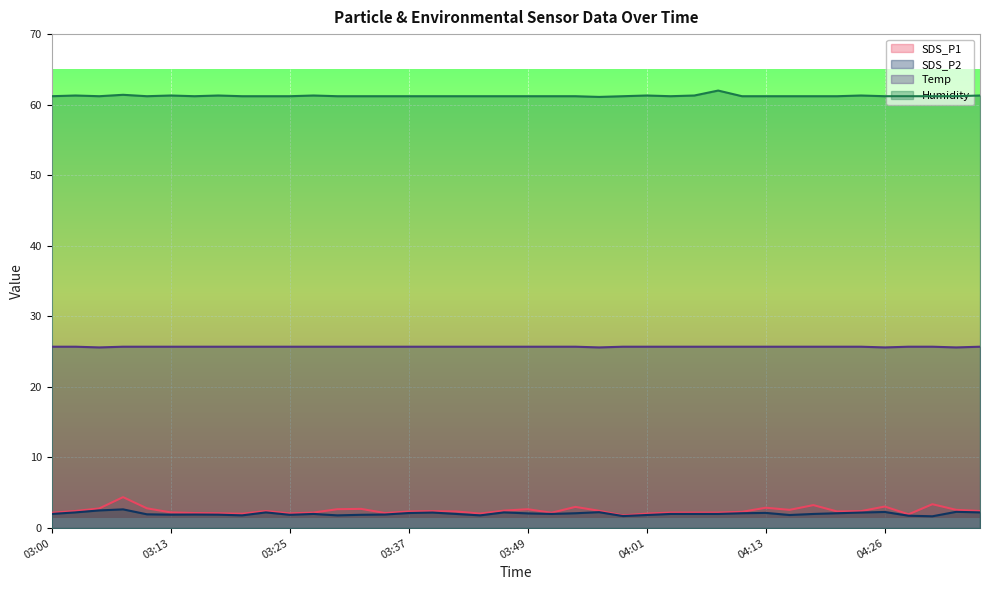

What is the label of the 18th point from the left?

03:42